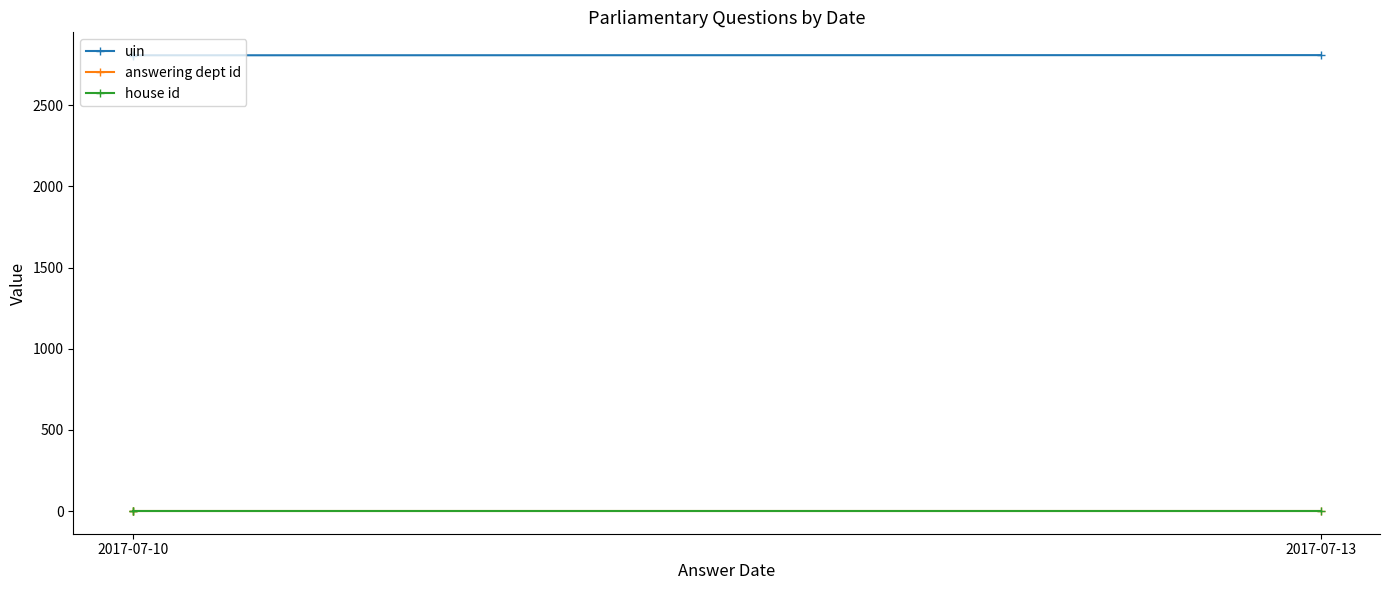

Does the chart have visible grid lines?

No